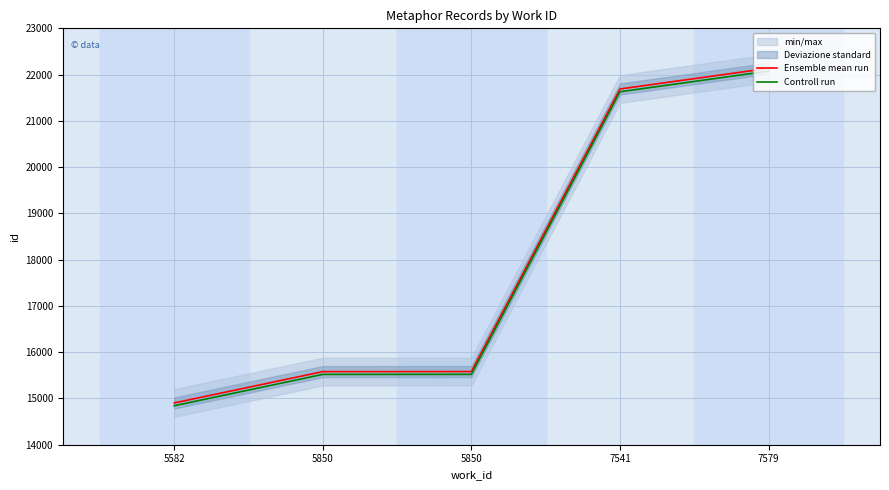

What is the approximate value of Controll run at 5850, to the nearest 100?

15500